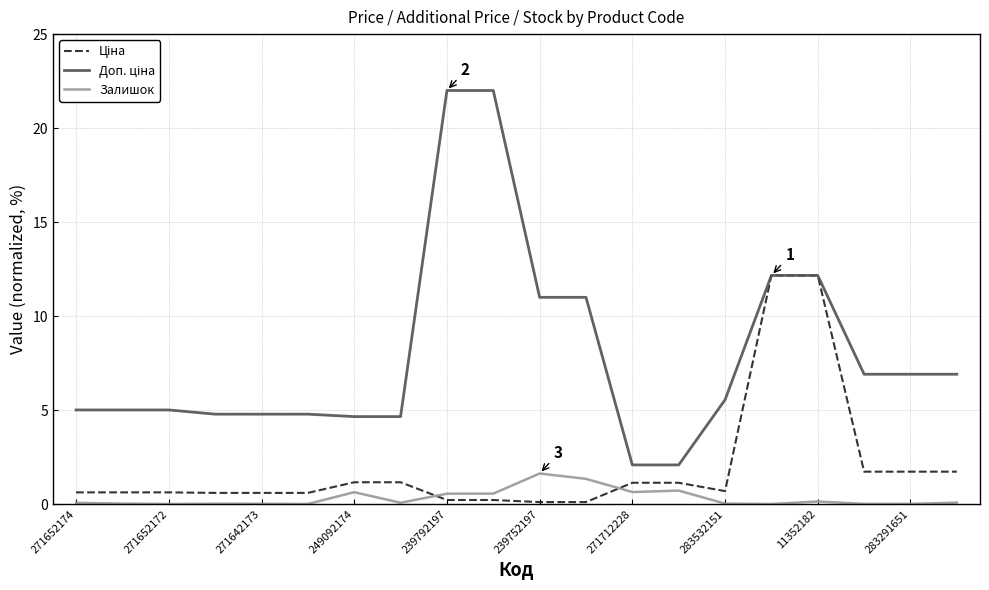

True or false: Залишок and Ціна cross at least once.

True